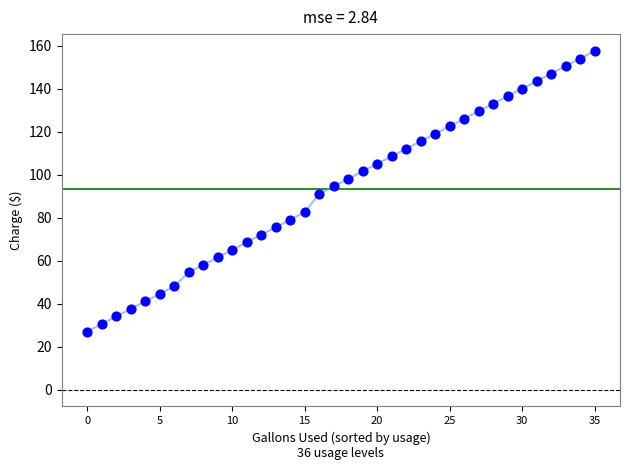

What is the range of Y values (max minus min)?

130.5